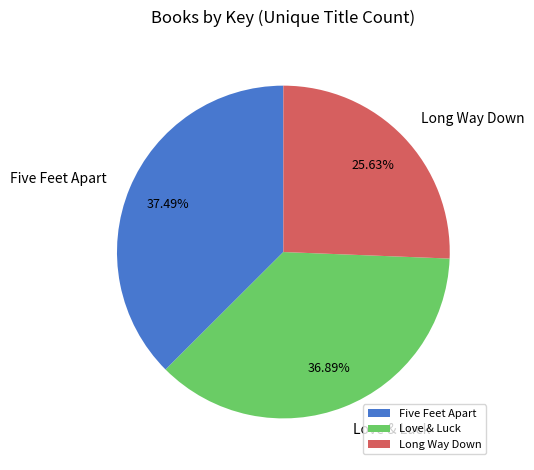

Approximately how many times larger is the value at Love & Luck compared to Long Way Down?

1.4